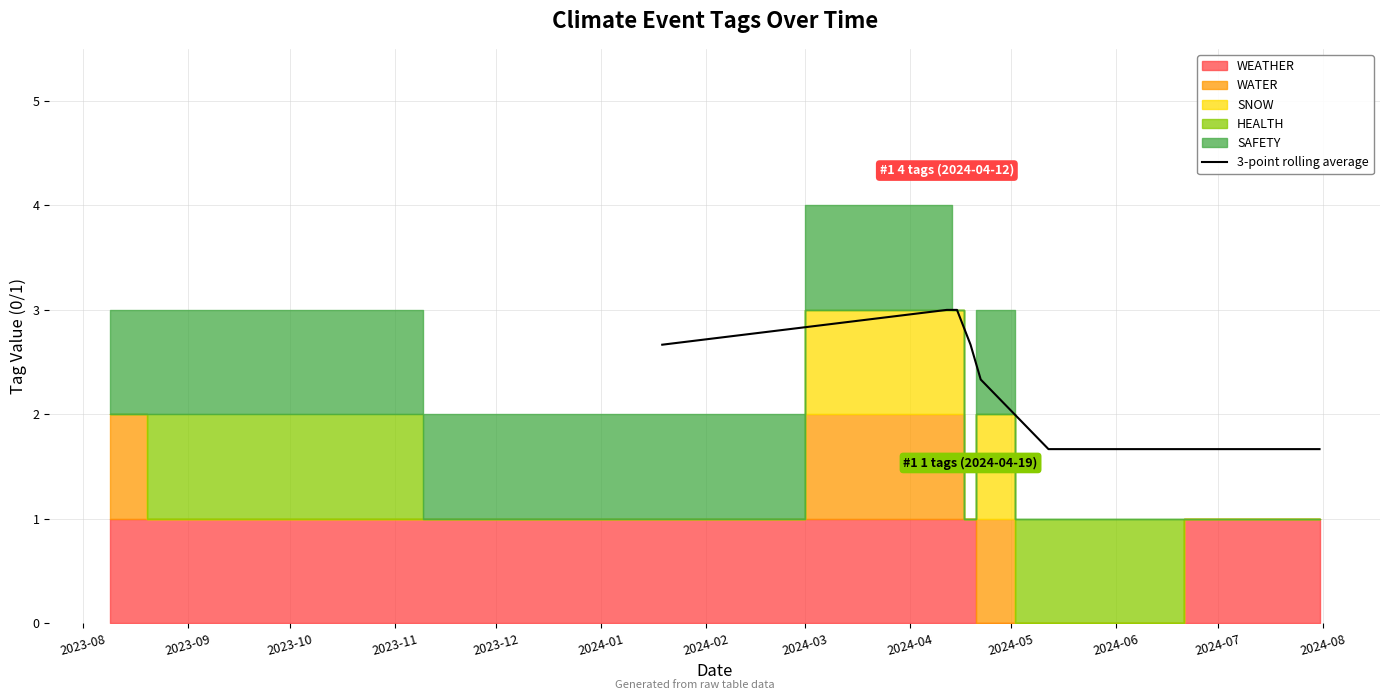

How many data points are less than 2?

2